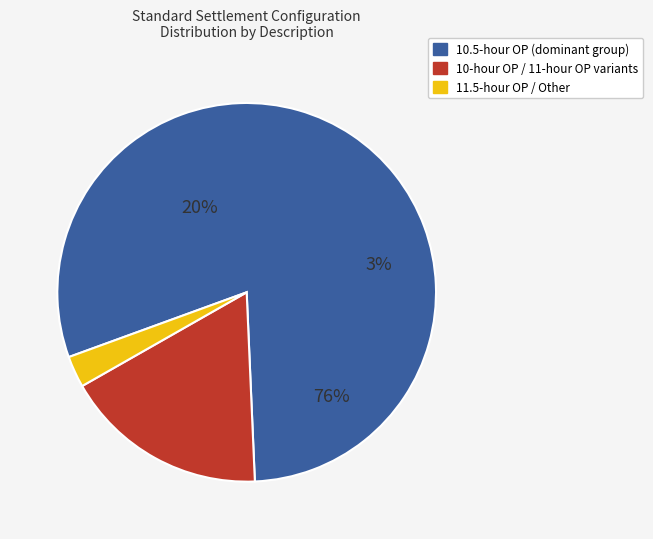

The 11.5-hour OP / Other slice represents 3% of the pie. True or false?

True